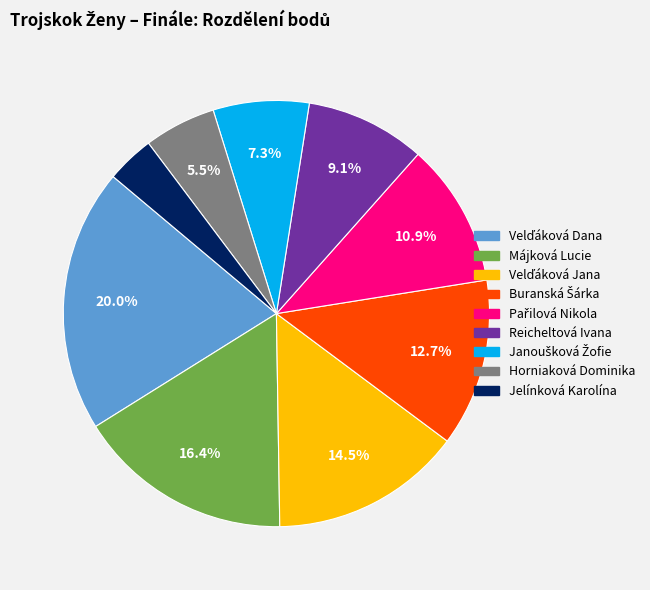

What is the smallest slice in the pie chart?

Jelínková Karolína